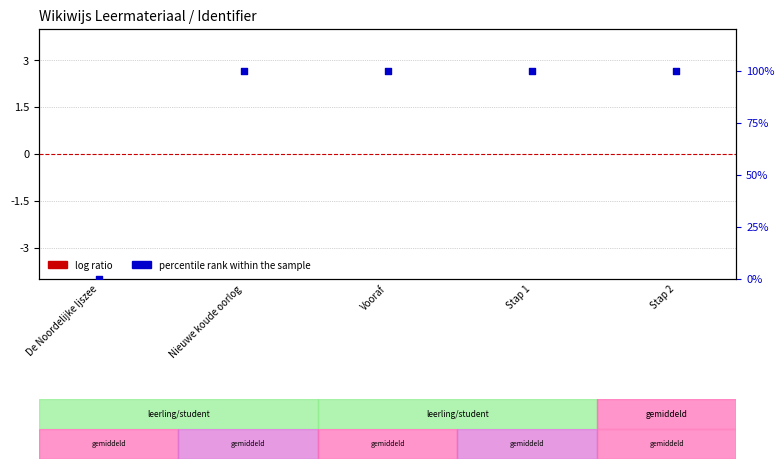

Which series has the largest total across all categories?

percentile rank within the sample